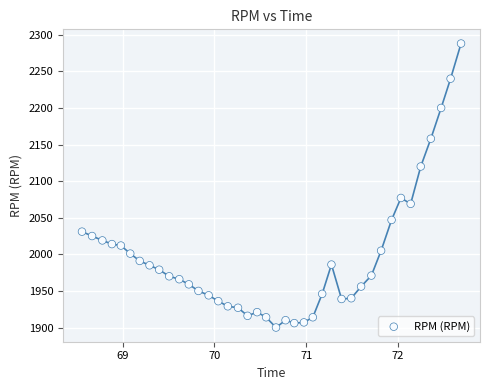

What is the range of Y values (max minus min)?

388